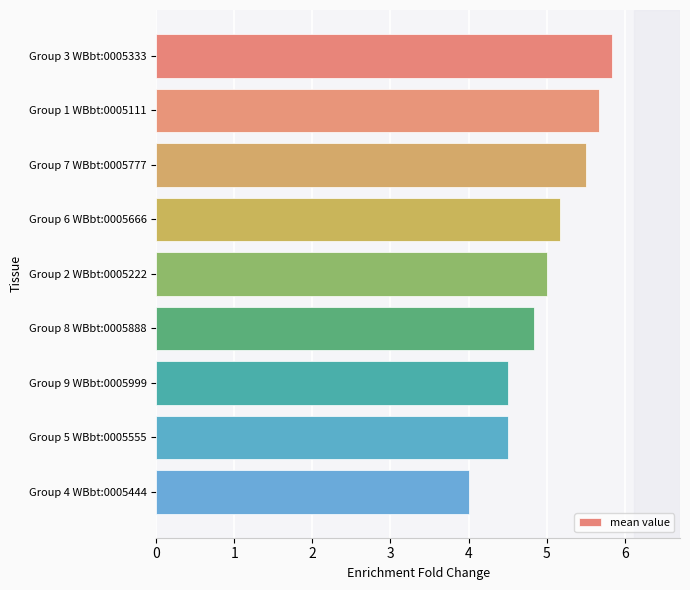

What is the minimum value shown in the chart?

4.0